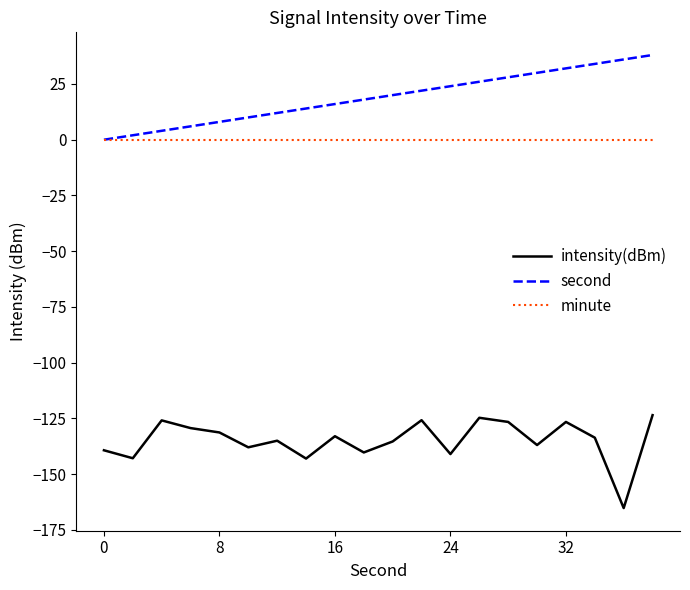

What is the smallest value displayed?

-165.2